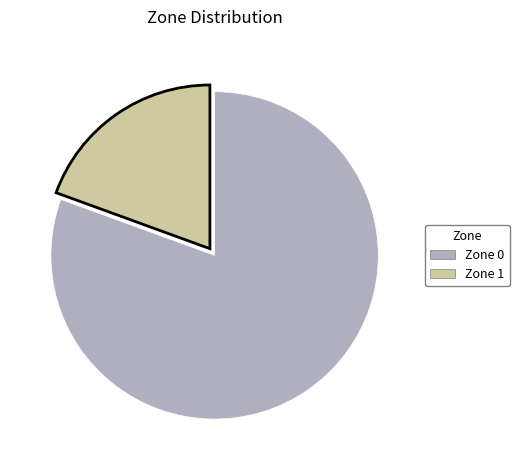

Between Zone 1 and Zone 0, which is larger?

Zone 0